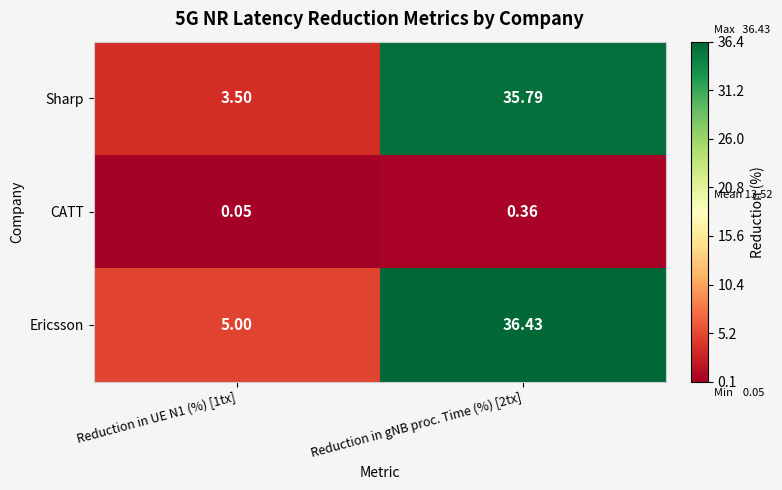

Which series has the largest total across all categories?

Ericsson